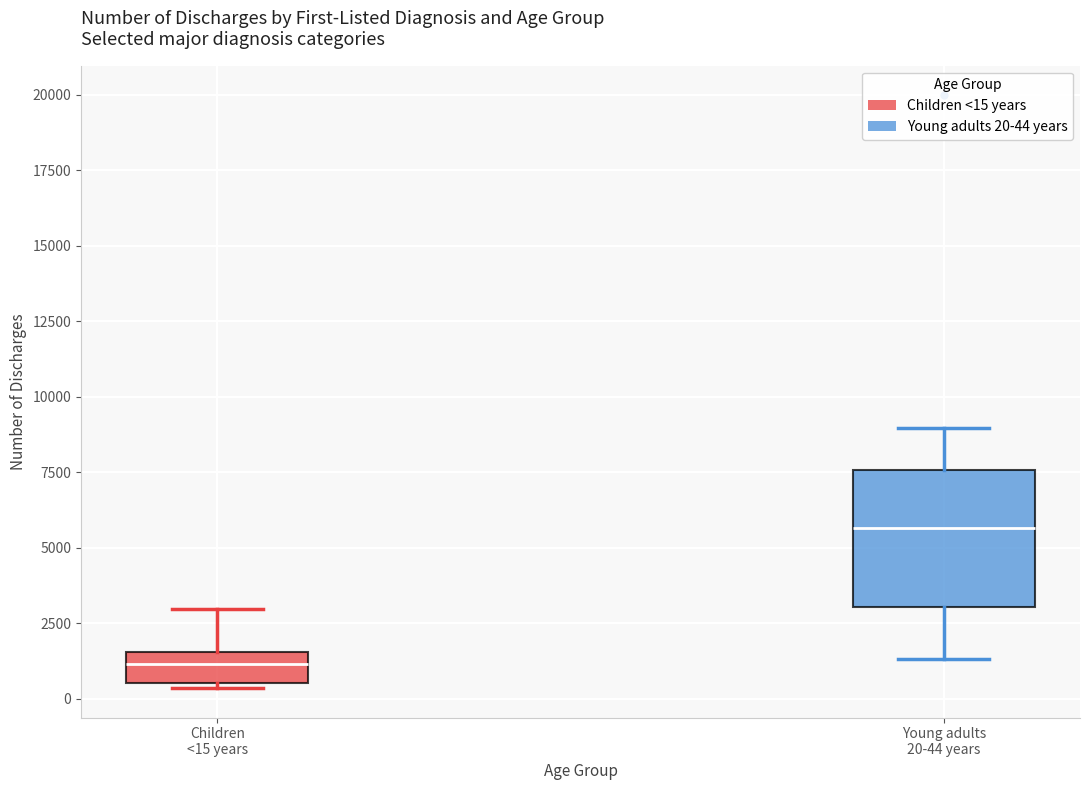

Which box's median line is the highest?

Young adults 20-44 years